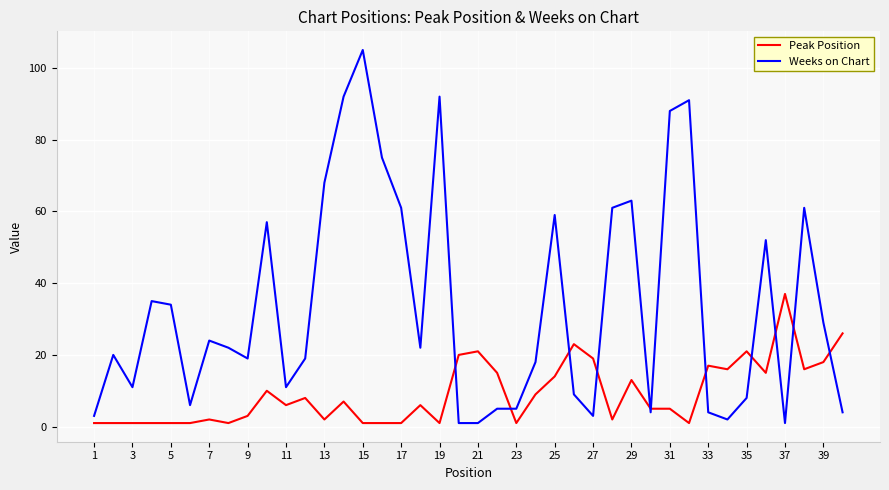

What is the maximum value for Weeks on Chart?

105